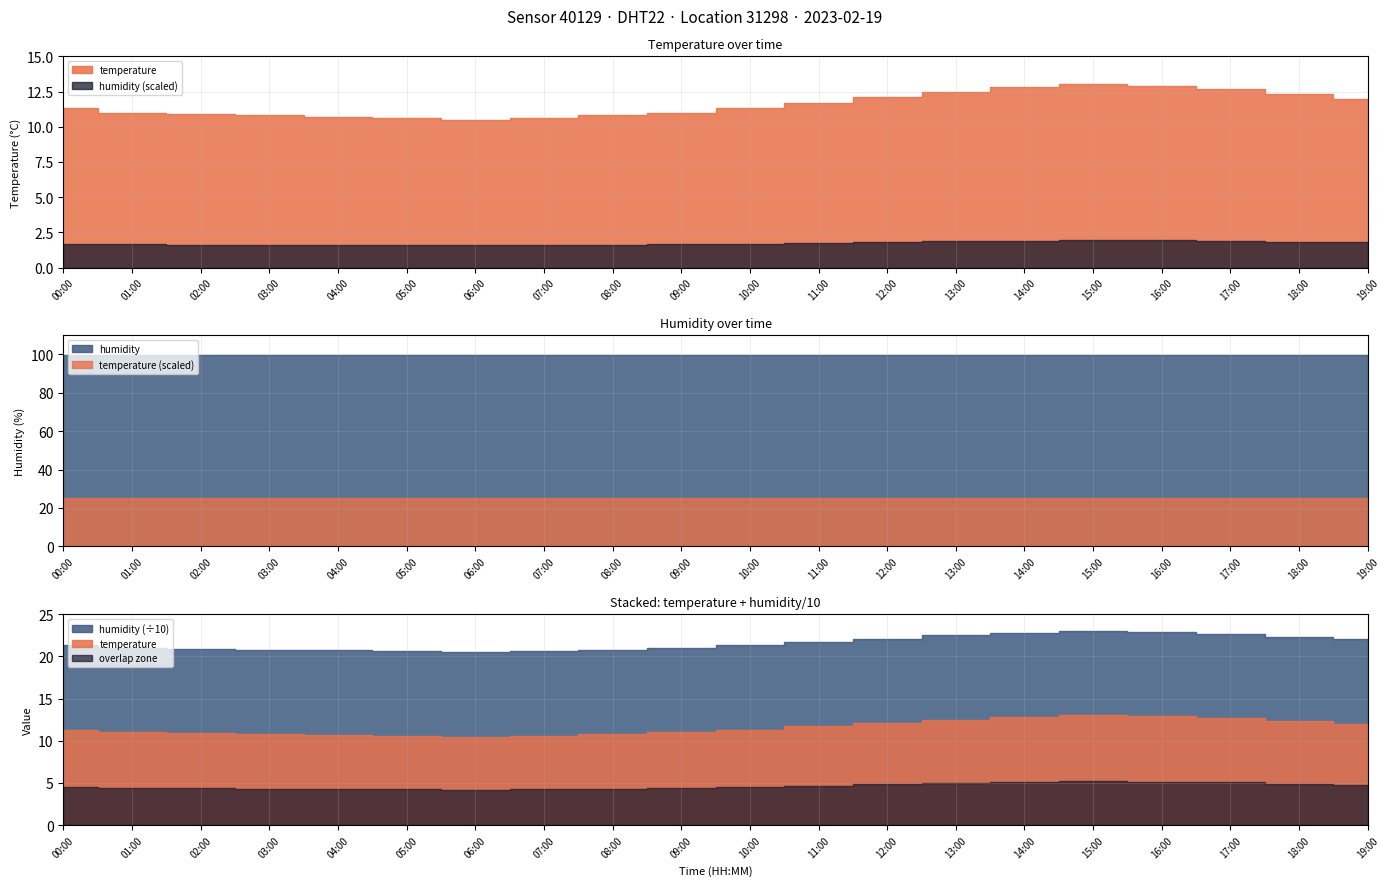

Where is the first local maximum for temperature?

15:00